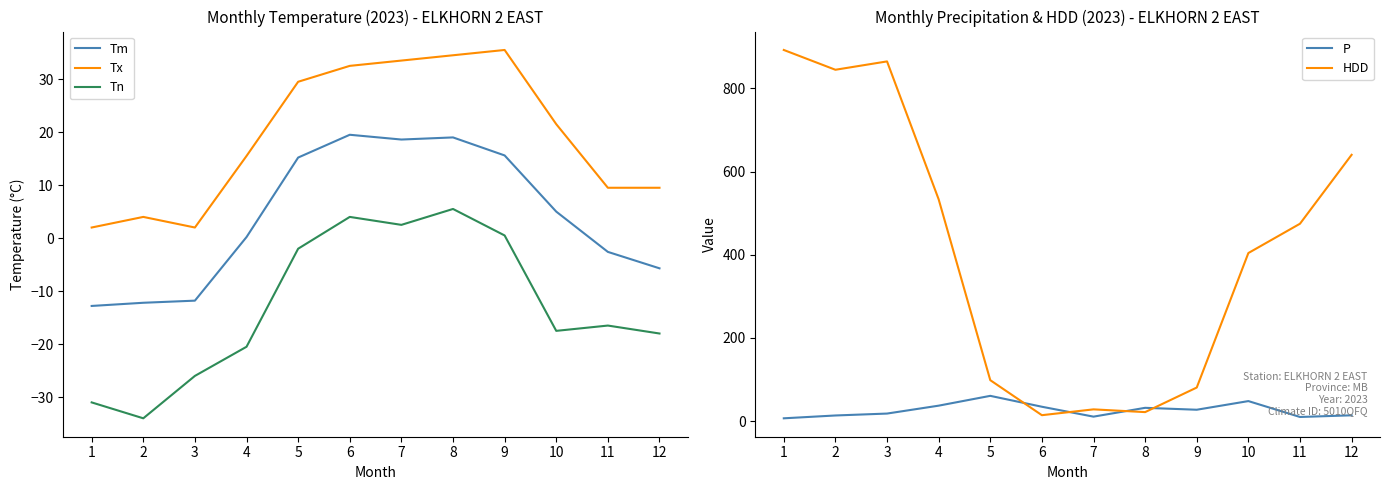

What is the approximate value of Tm at 3?

-11.8